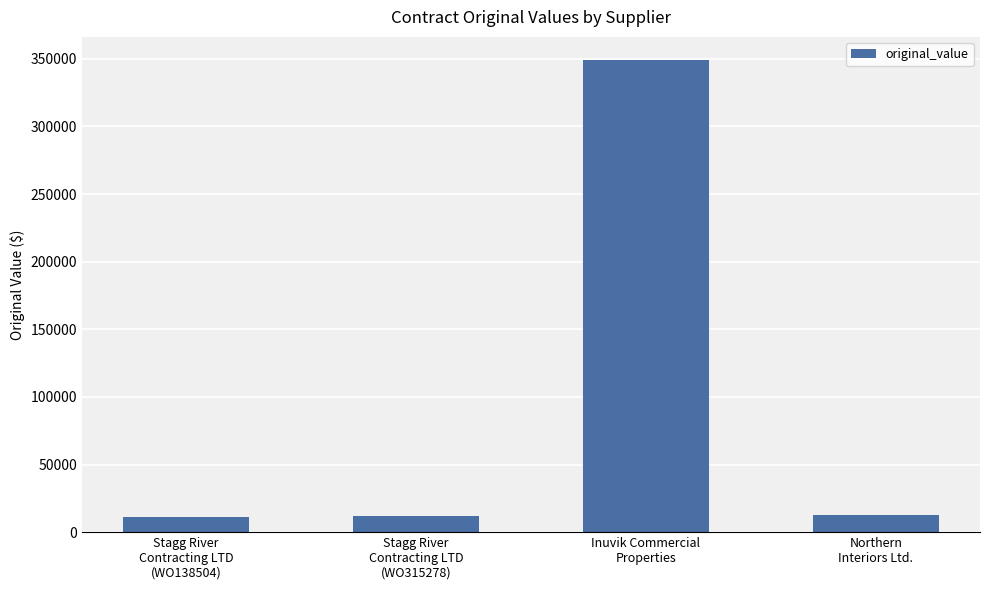

The value at Stagg River
Contracting LTD
(WO315278) is 11671.9. True or false?

True